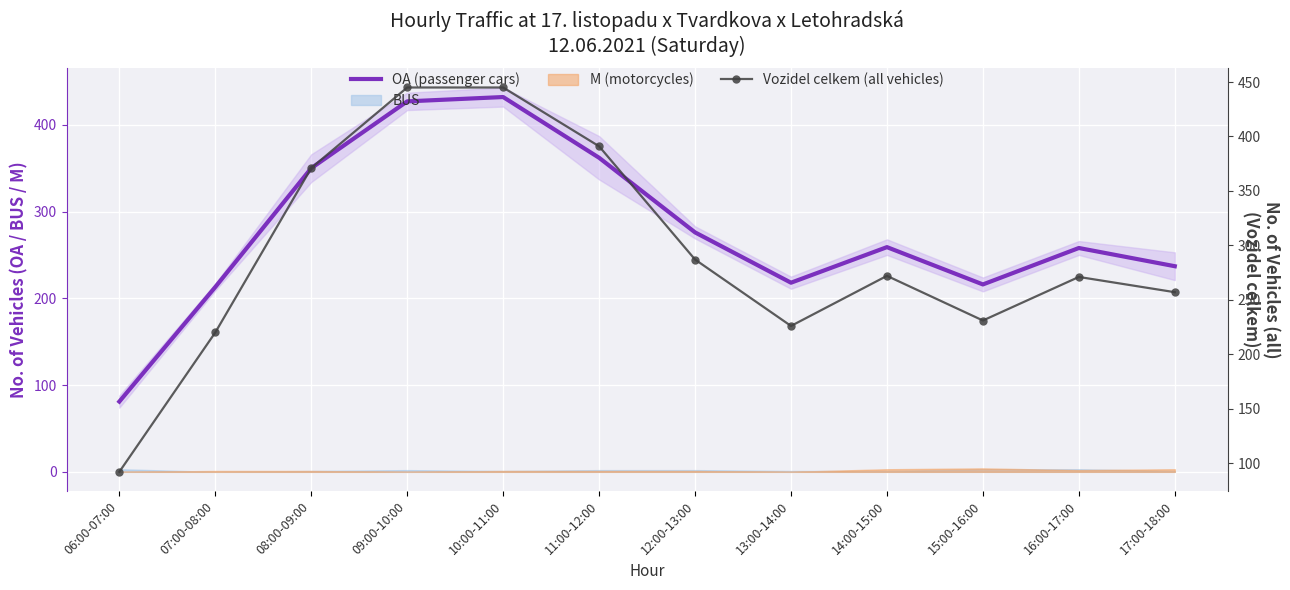

The value of OA (passenger cars) at 09:00-10:00 is 427. True or false?

True